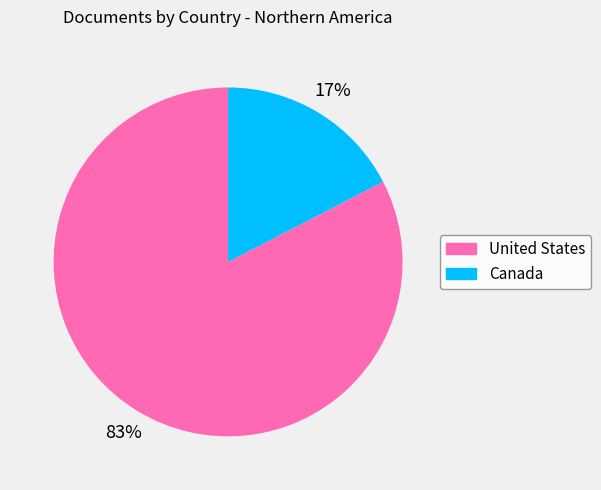

The Canada slice represents 30% of the pie. True or false?

False